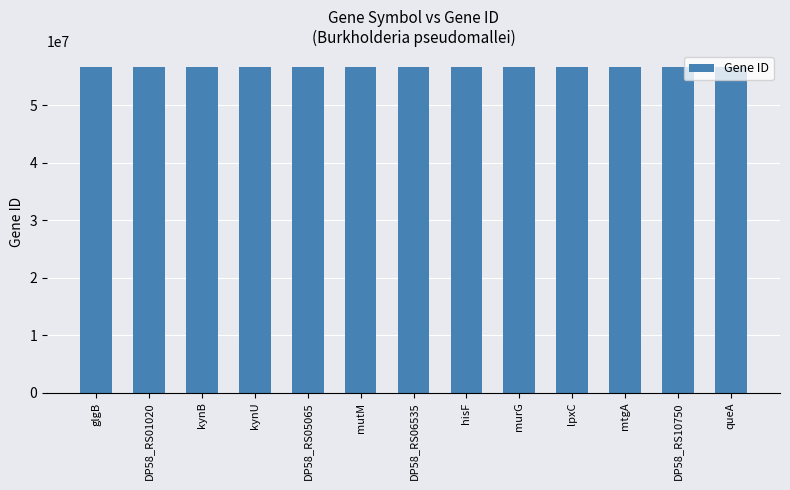

What is the greatest value displayed?

56528331